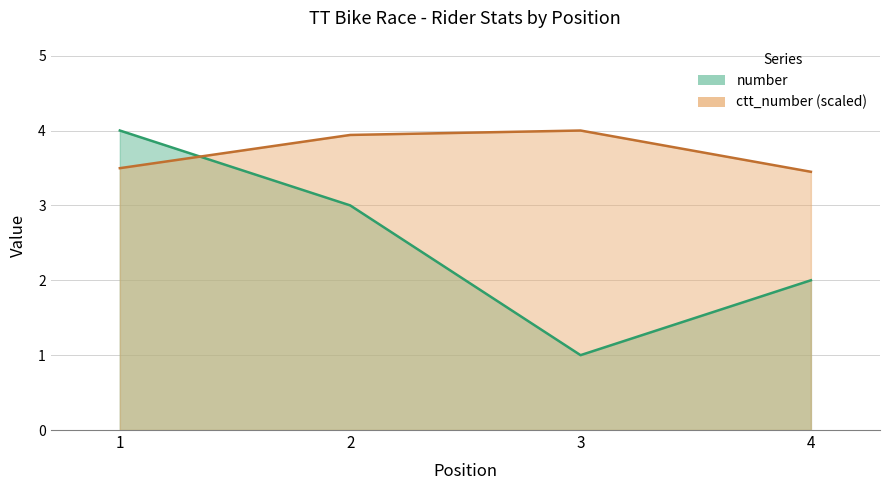

Is it true that number equals 0.8 at 2?

False